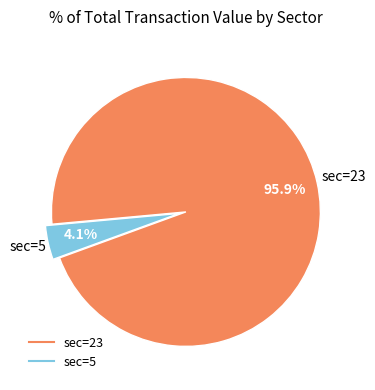

Does any single category account for the majority?

Yes